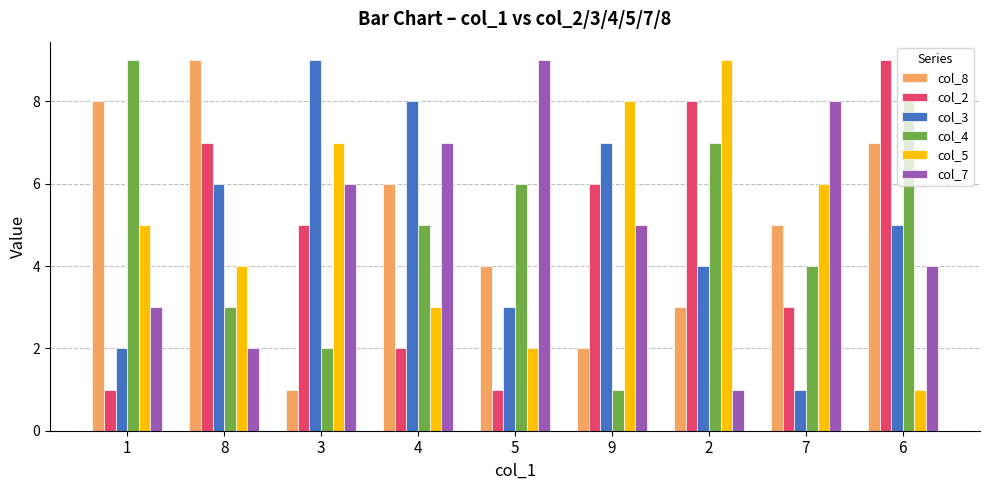

Where is col_3 nearest to the value 5?

6